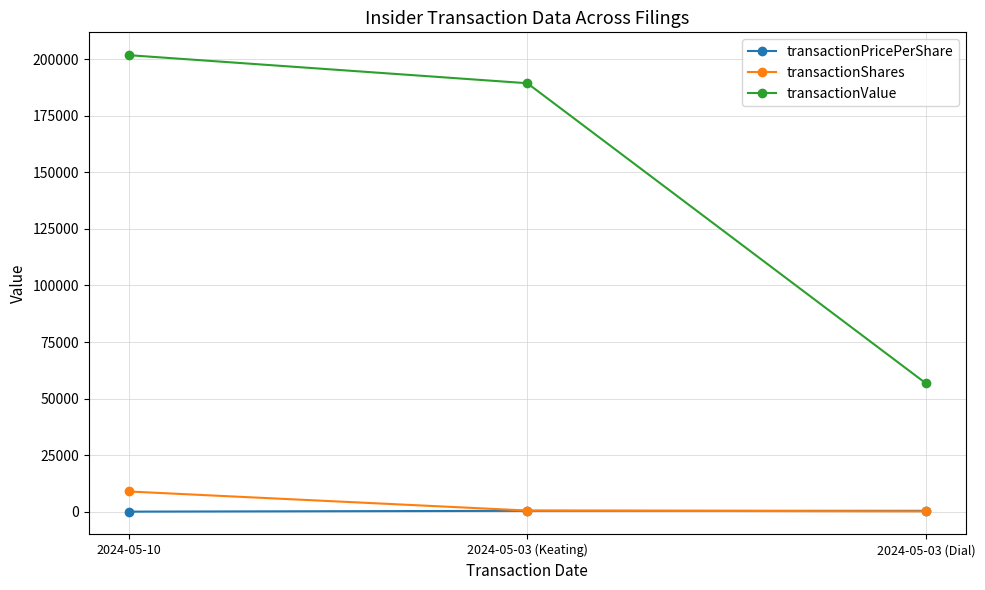

At which category is the sum across all series the highest?

2024-05-10